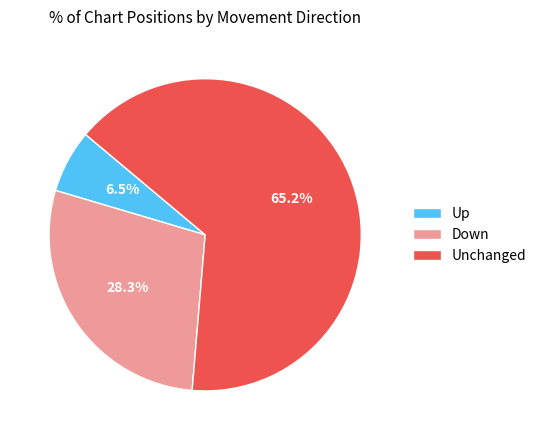

Is Unchanged the majority of the pie?

Yes